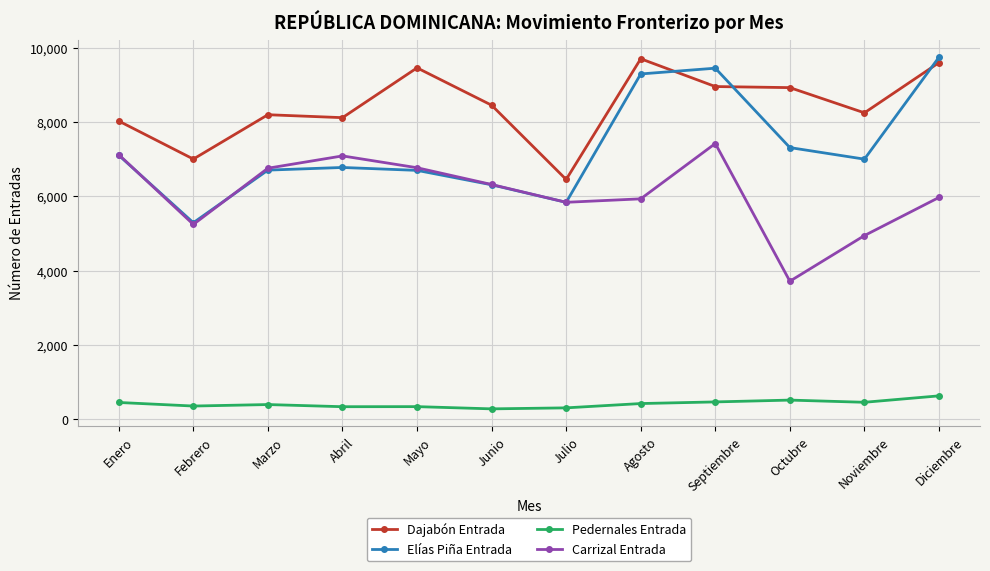

The value of Carrizal Entrada at Diciembre is 5969. True or false?

True